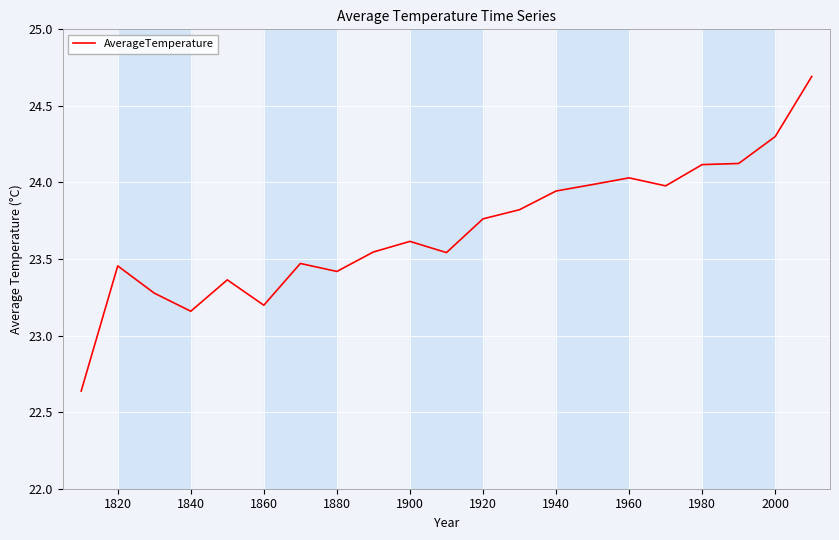

What is the greatest value displayed?

24.7